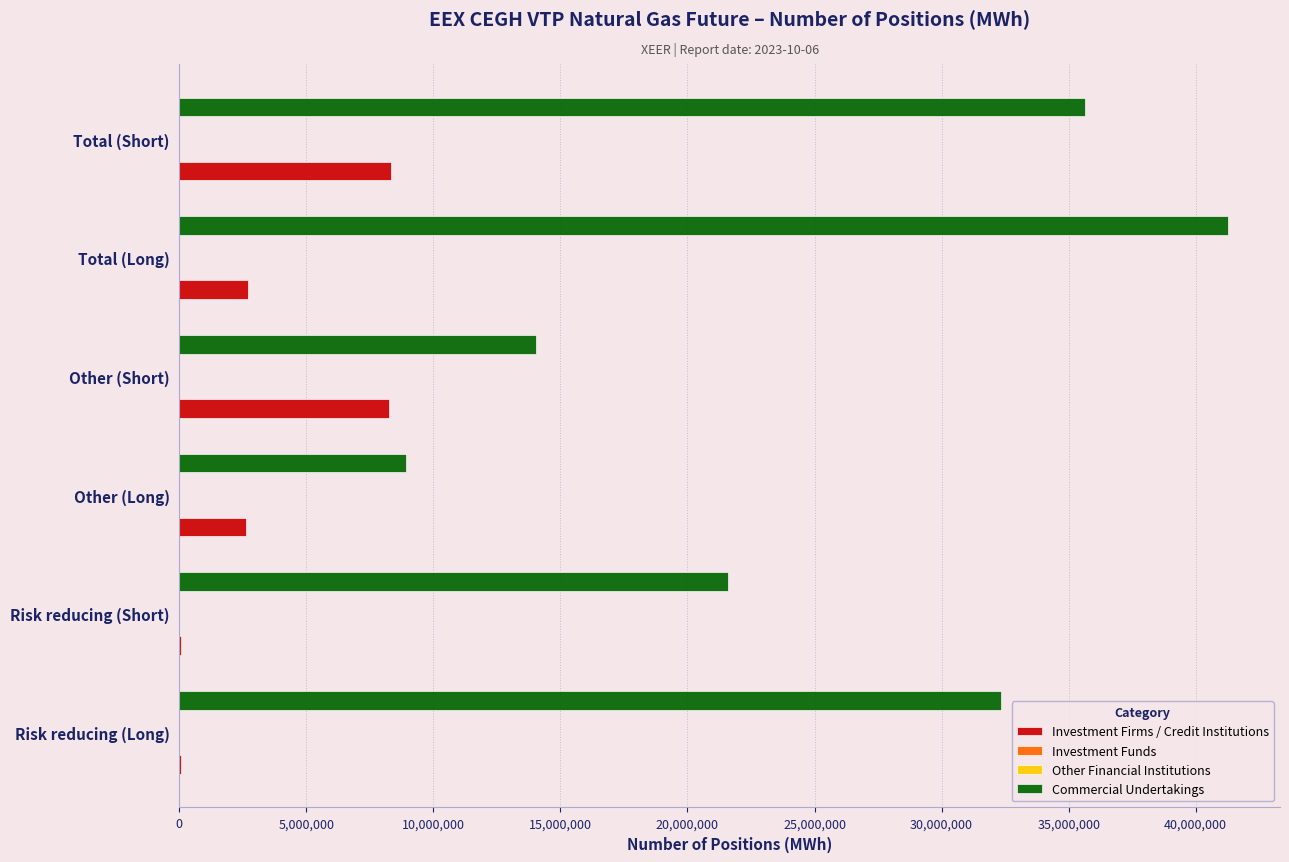

Count the Commercial Undertakings values in the range 14052859 to 35646389.

4